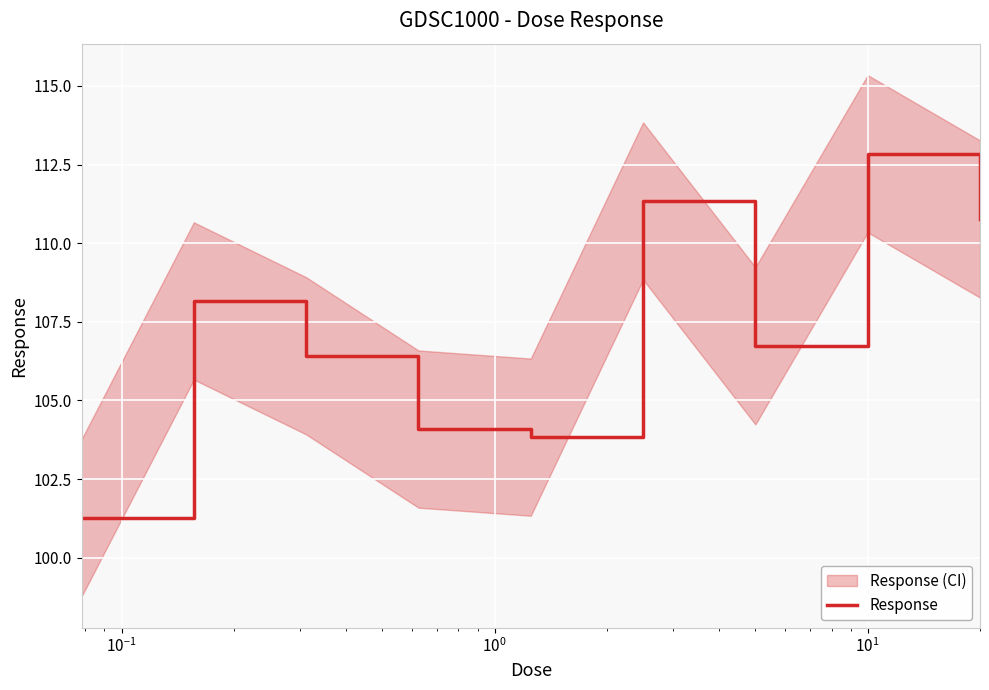

How many lines are shown in the chart?

1